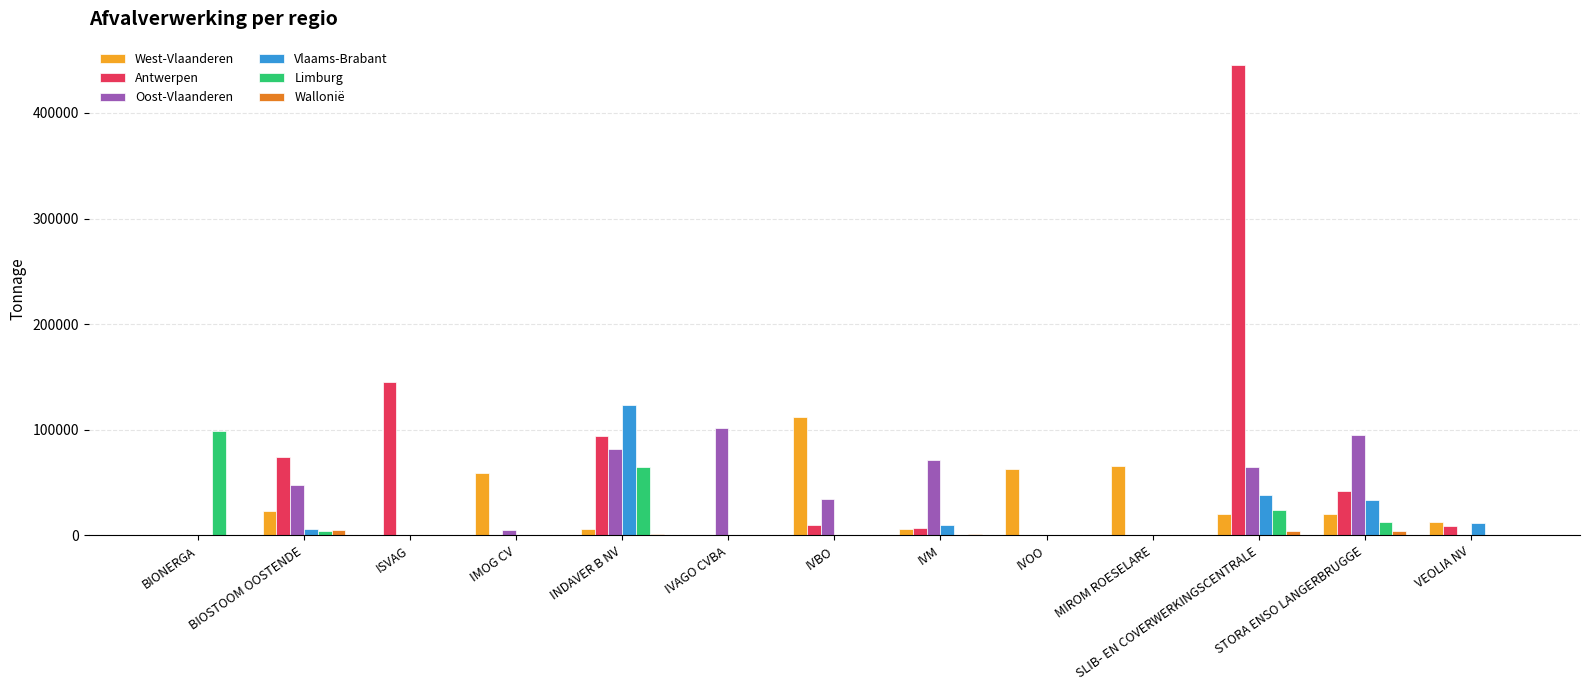

What is the maximum value shown in the chart?

445221.4